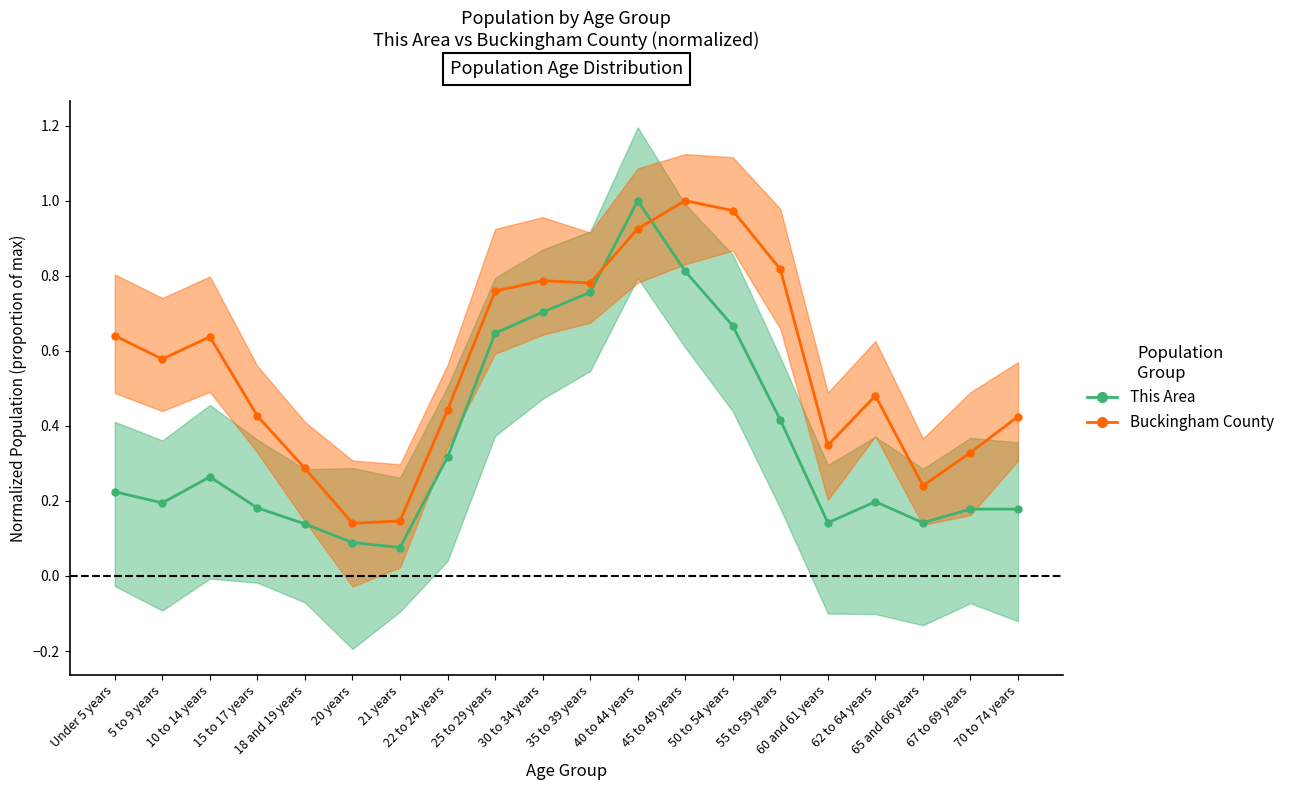

What is the average value of the This Area series?

0.4